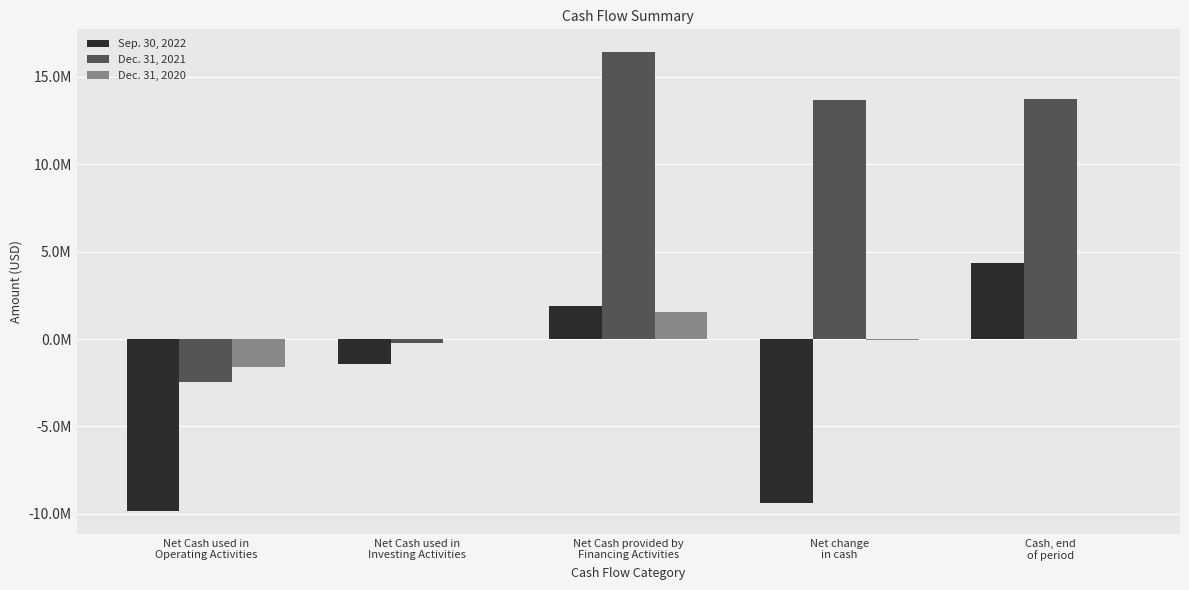

What are all the series names shown in the legend?

Sep. 30, 2022, Dec. 31, 2021, Dec. 31, 2020